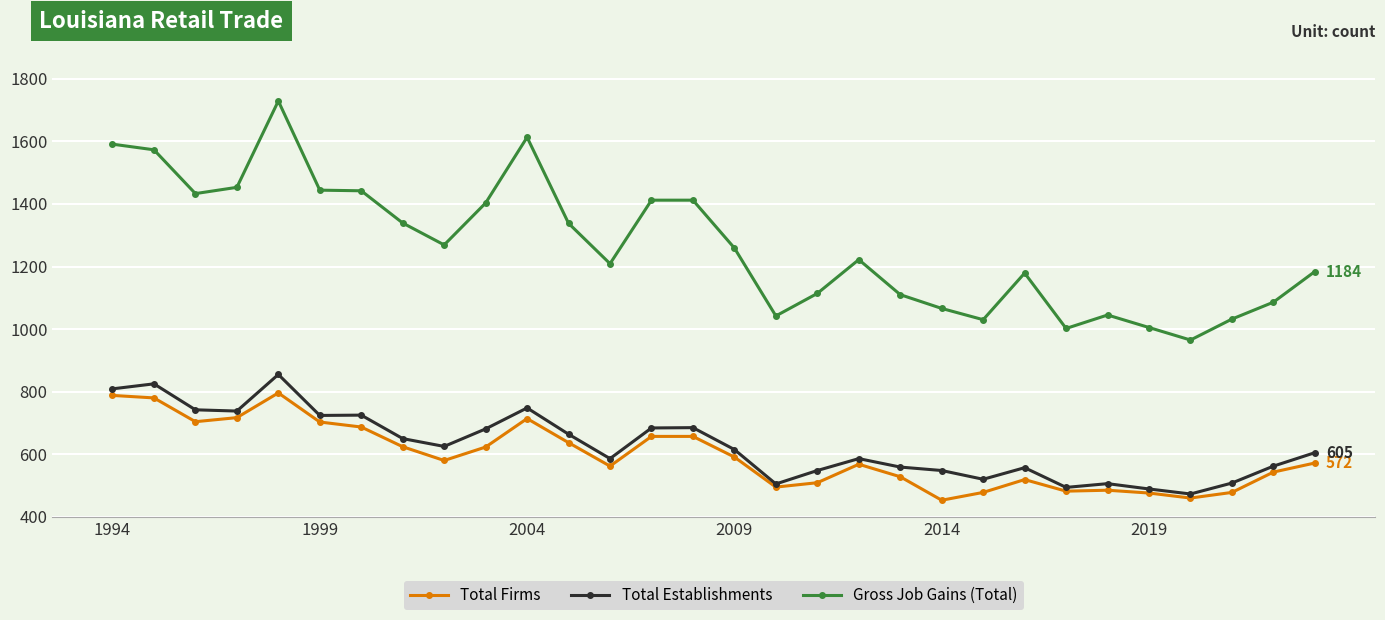

True or false: Total Establishments has more than 1 points higher than both neighbors.

True